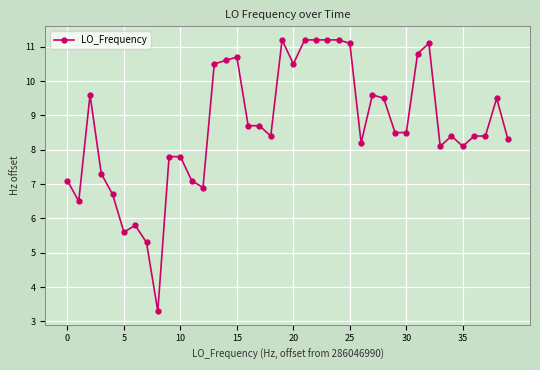

How many lines are shown in the chart?

1